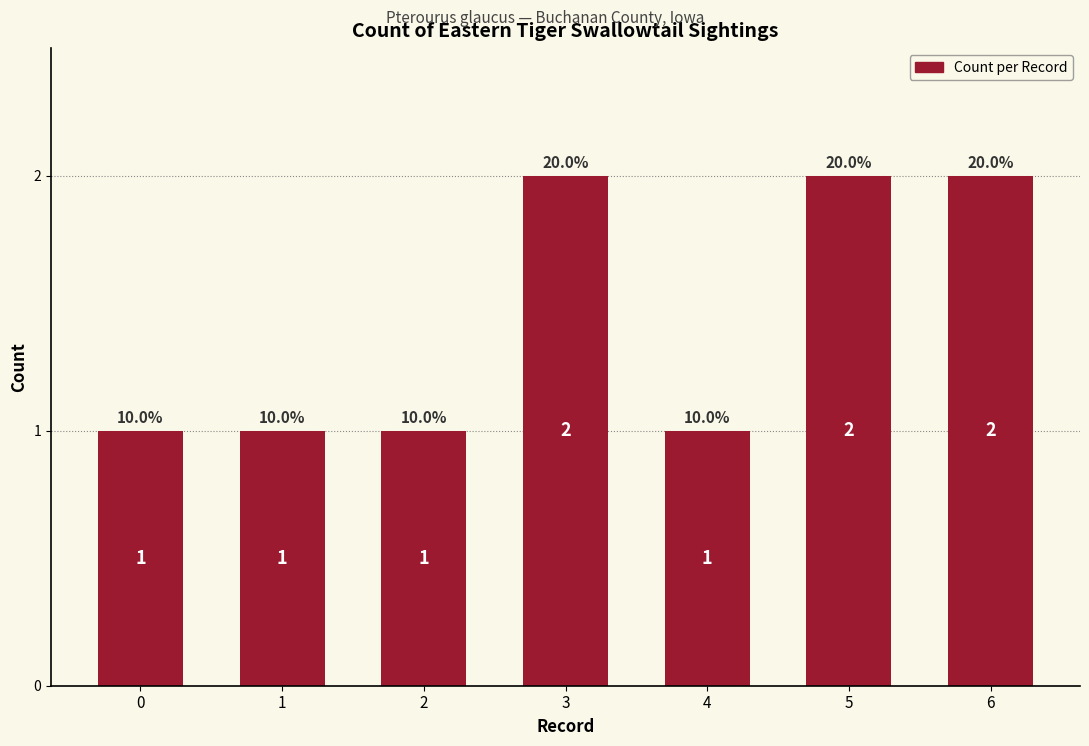

What is the value of the 3rd bar from the left?

1